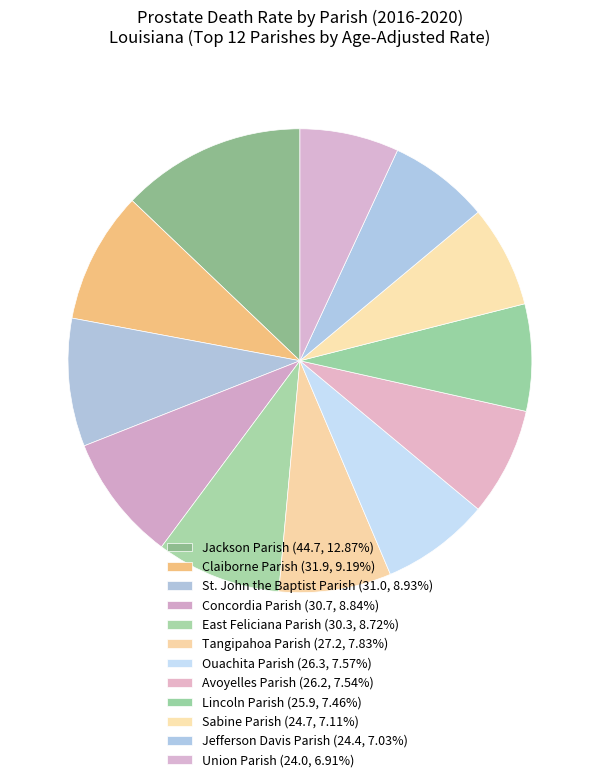

Is it true that Sabine Parish is 7% of the pie?

True